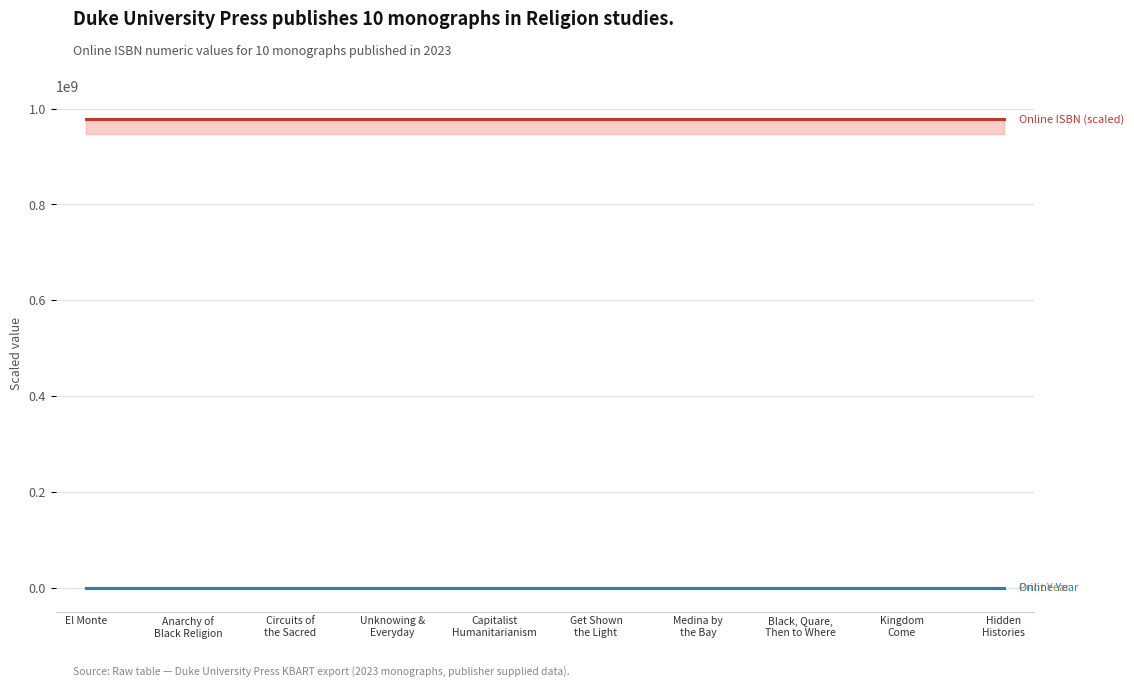

What is the sum of all Date Monograph Published Print (2023) values?

7.0